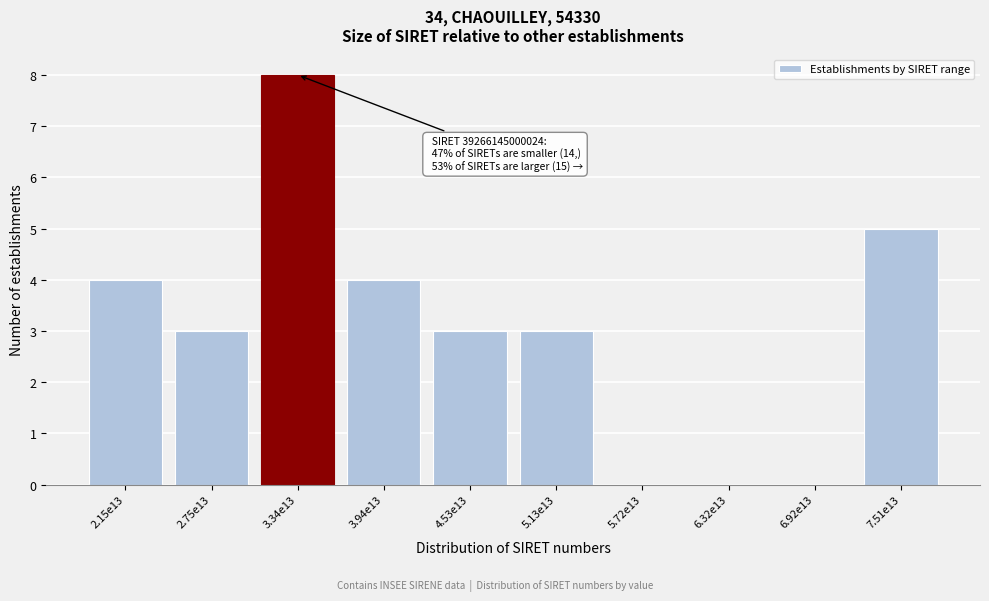

Reading right to left, transcribe all the data shown in this chart.

7.51e13=5	6.92e13=0	6.32e13=0	5.72e13=0	5.13e13=3	4.53e13=3	3.94e13=4	3.34e13=8	2.75e13=3	2.15e13=4